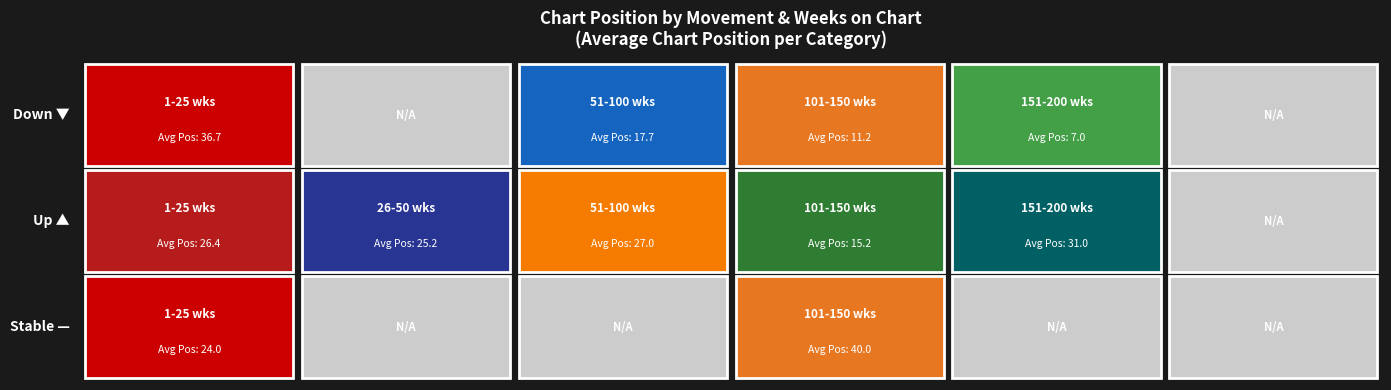

What is the lowest value of the 4 series?

19